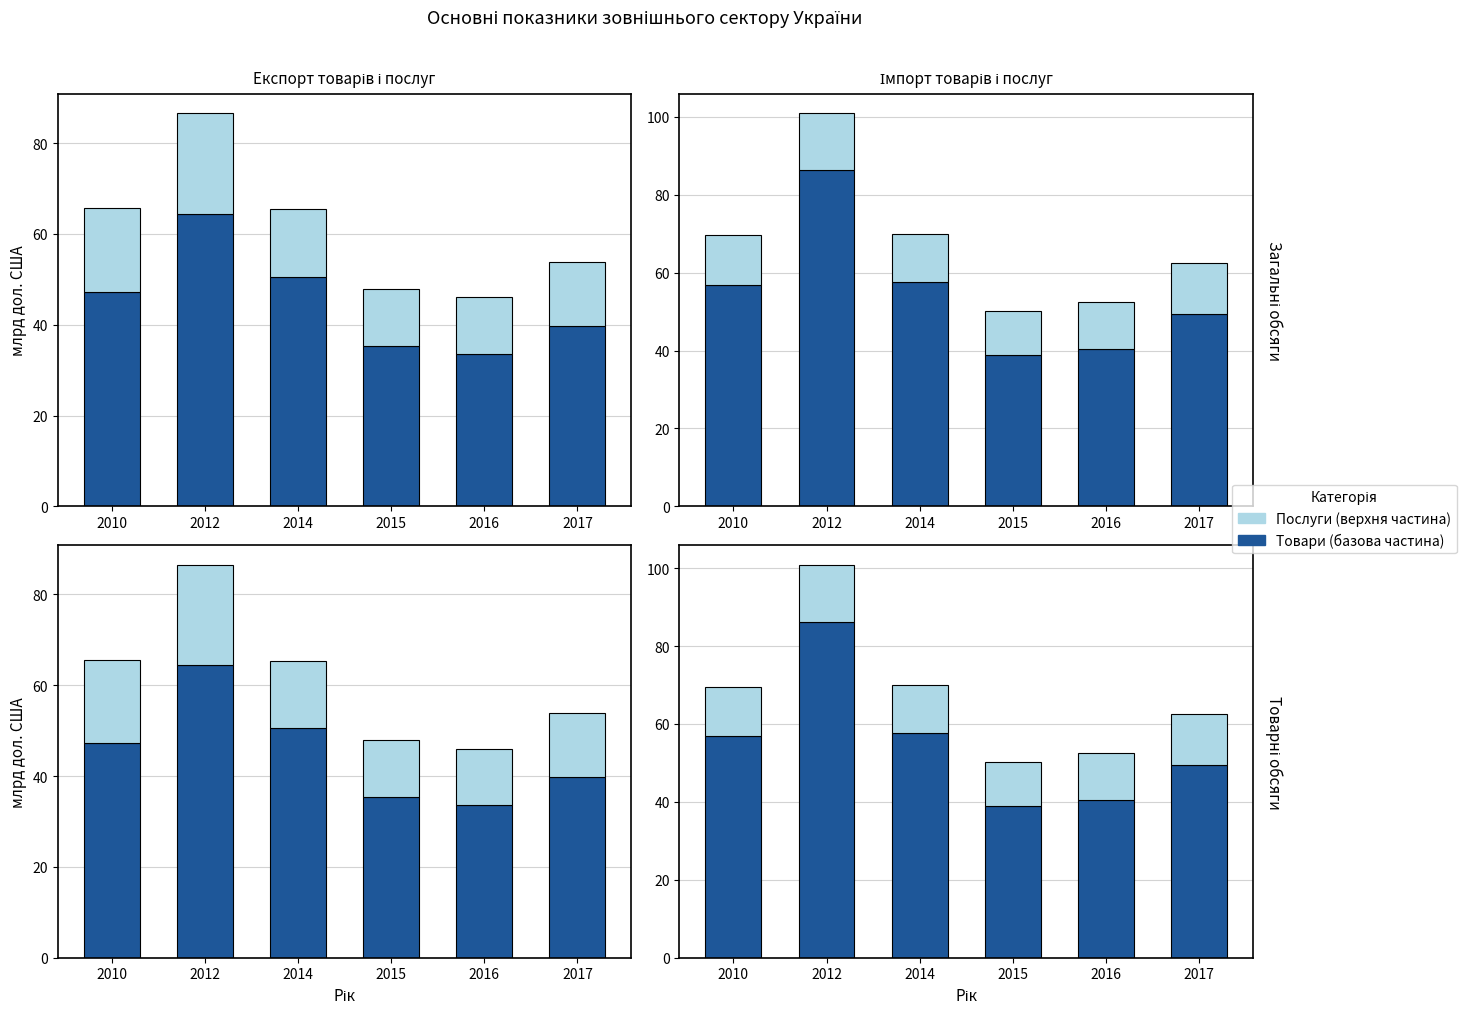

What is the difference between the maximum and second lowest values in the Послуги (верхня частина) series?

2.6